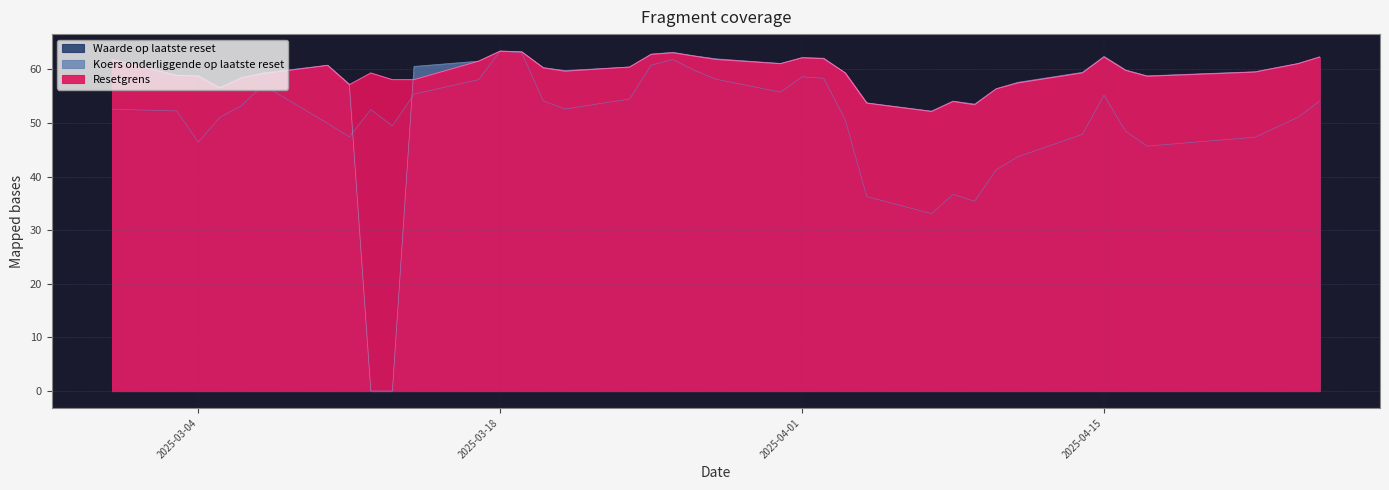

At 2025-04-04, list the series in order from largest to smallest.

Waarde op laatste reset, Koers onderliggende op laatste reset, Resetgrens